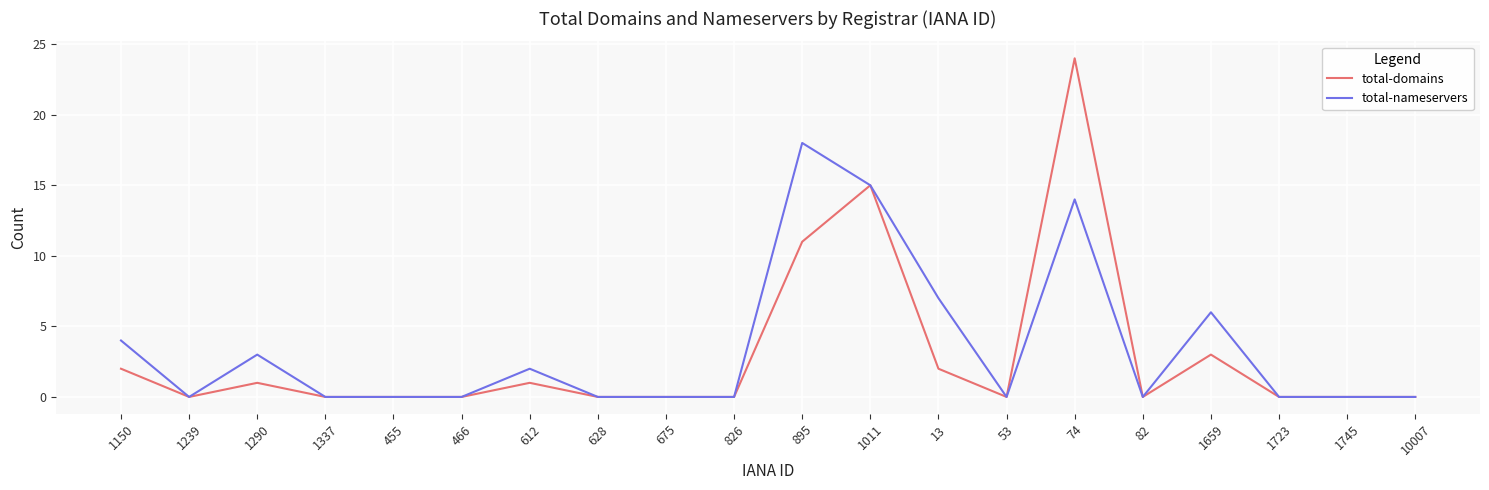

What is the maximum value shown in the chart?

24